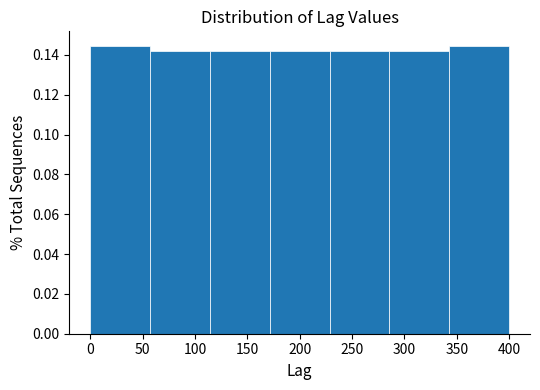

What is the height of the bar covering 55 to 115 on the x-axis? Neither the bar edges nor the heights are printed on the chart, so give them approximately, as read against the axes.

0.142